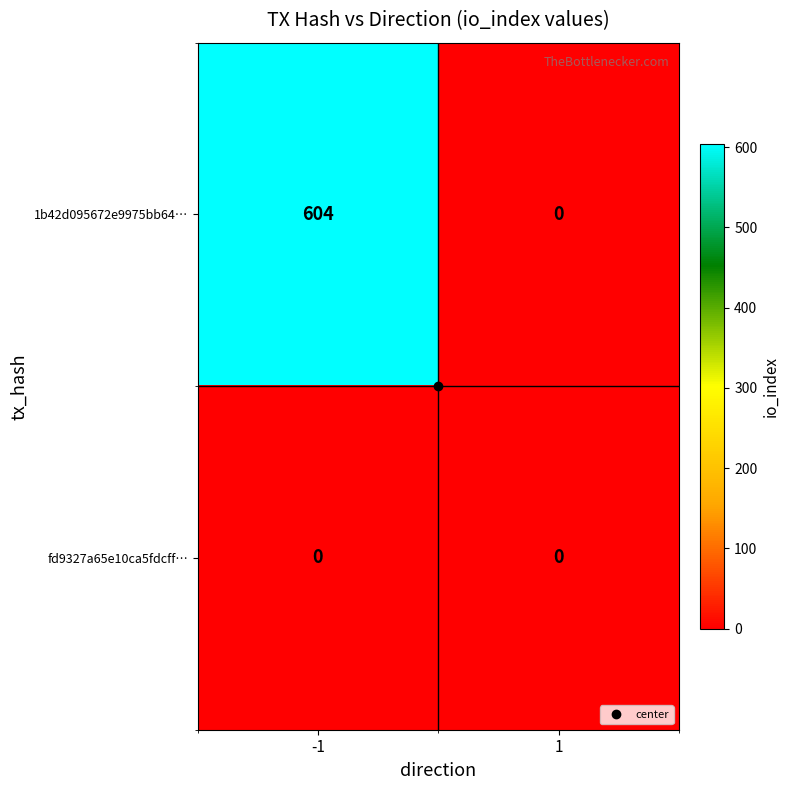

Which series has the widest spread of values?

1b42d095672e9975bb64…